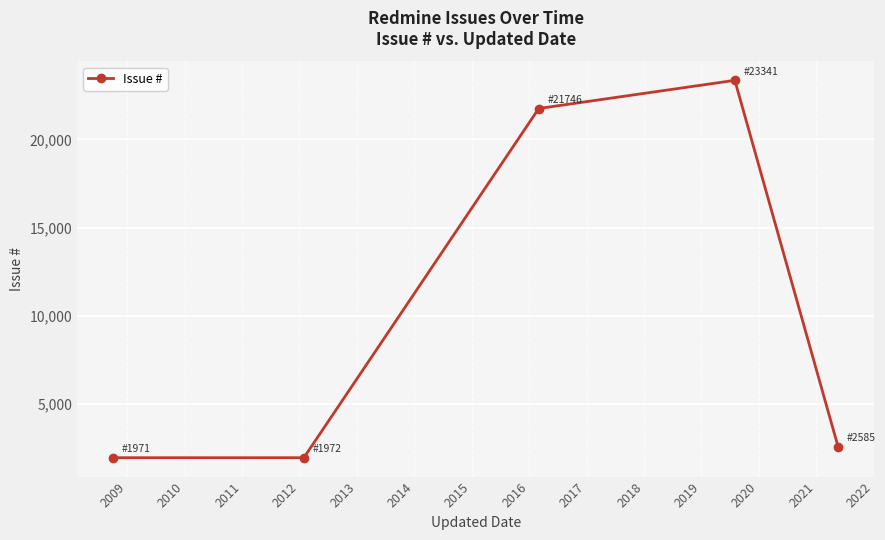

How many points are higher than both their immediate neighbors (excluding endpoints)?

1